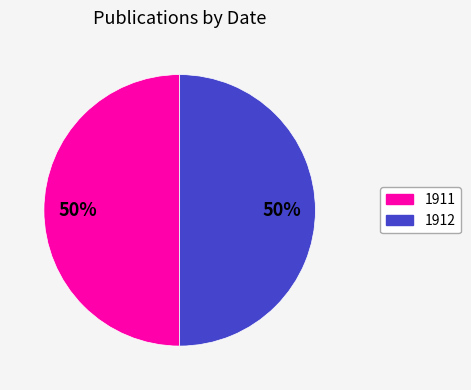

Approximately how many times larger is the value at 1912 compared to 1911?

1.0